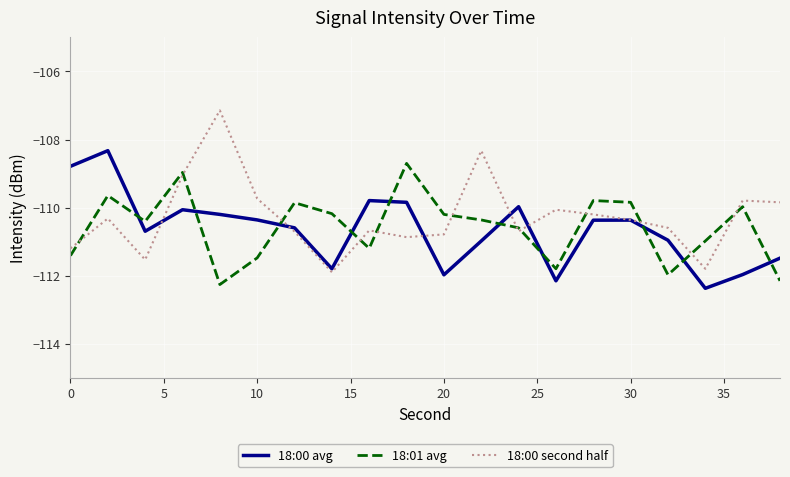

What is the maximum value shown in the chart?

-107.1